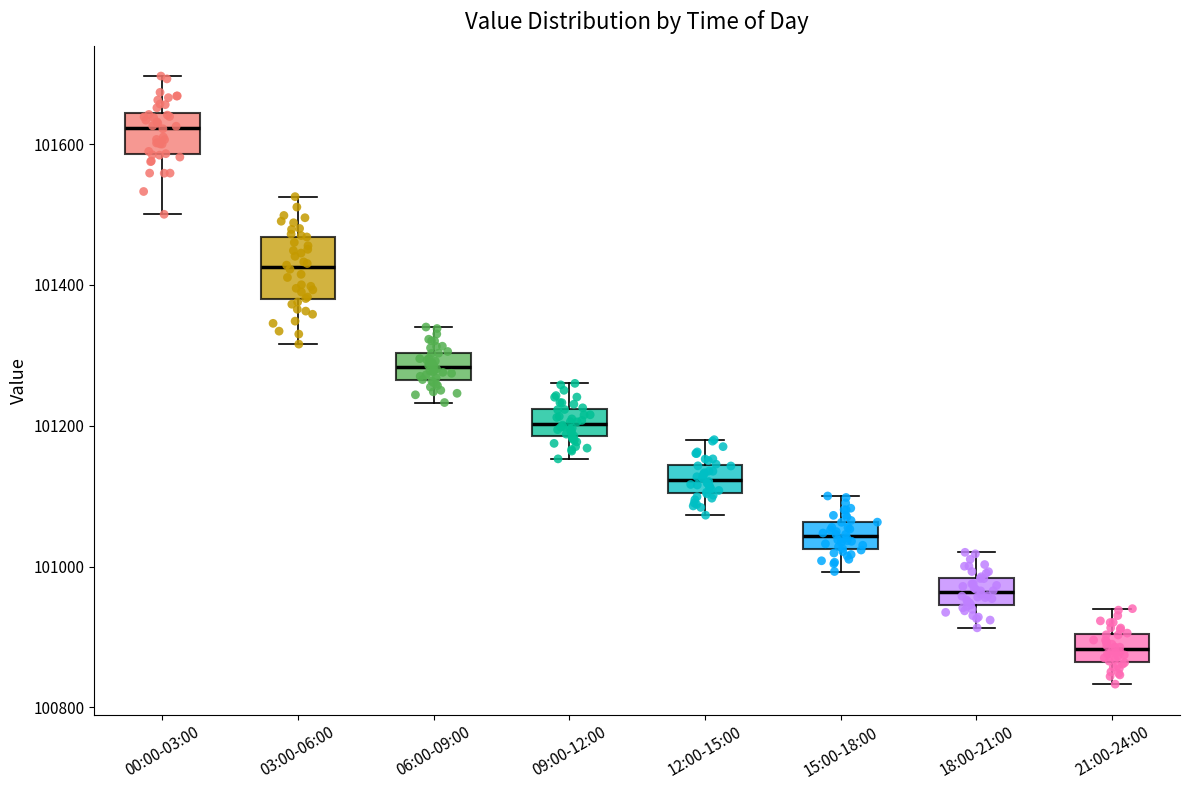

Where is the upper edge of the box for 18:00-21:00 on the y-axis? The values are not printed on the chart, so give them approximately, as read against the axis.

100980